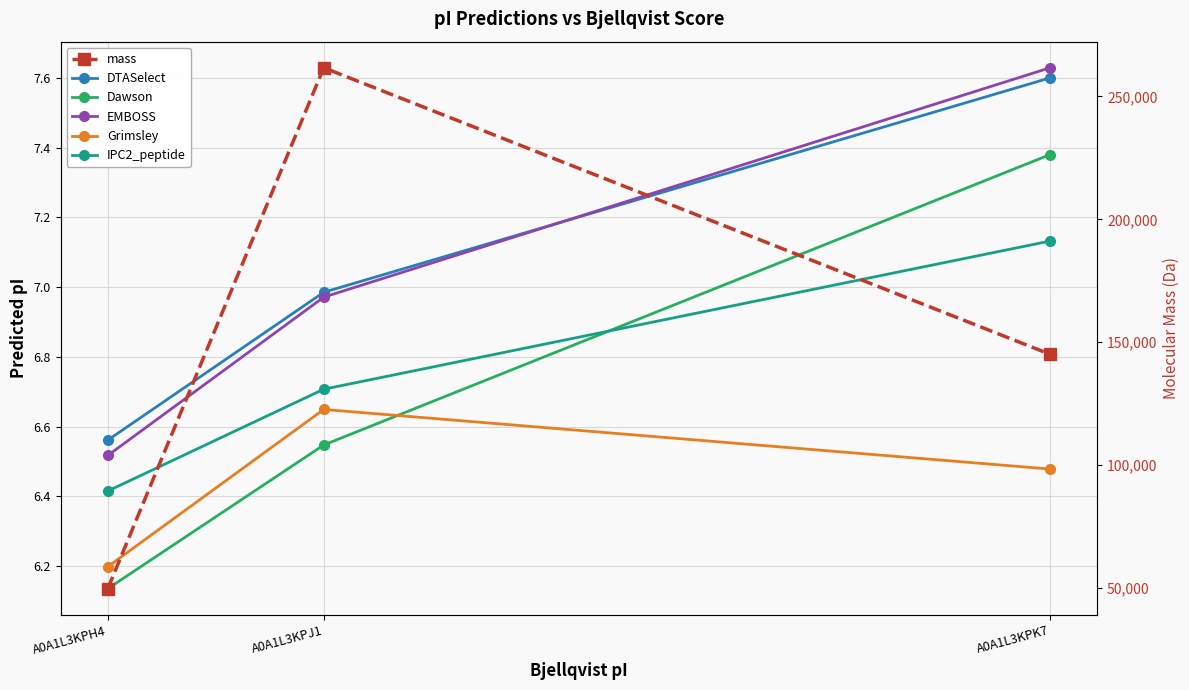

What is the sum of all IPC2_peptide values?

20.3